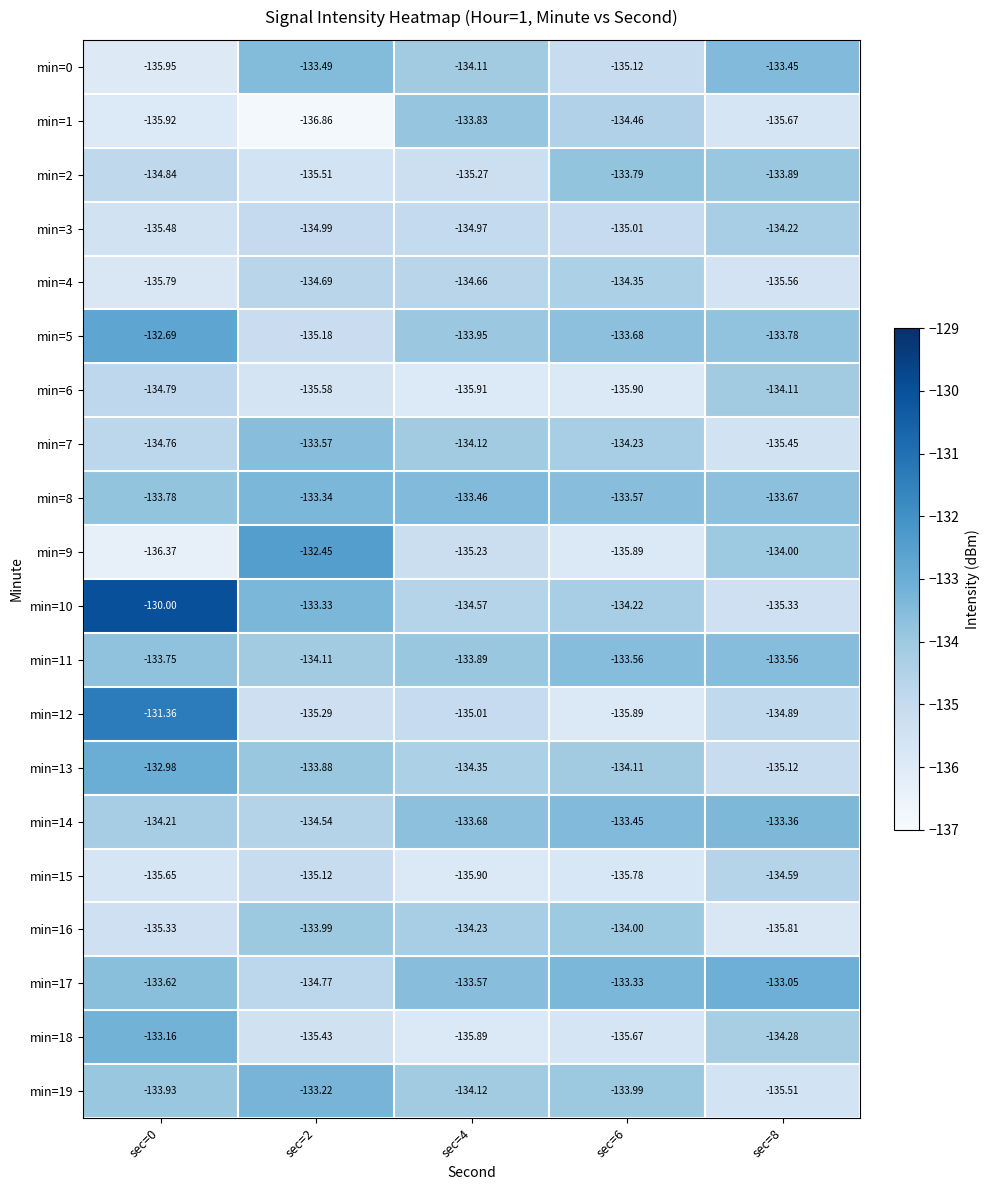

Count the number of categories in the chart.

5